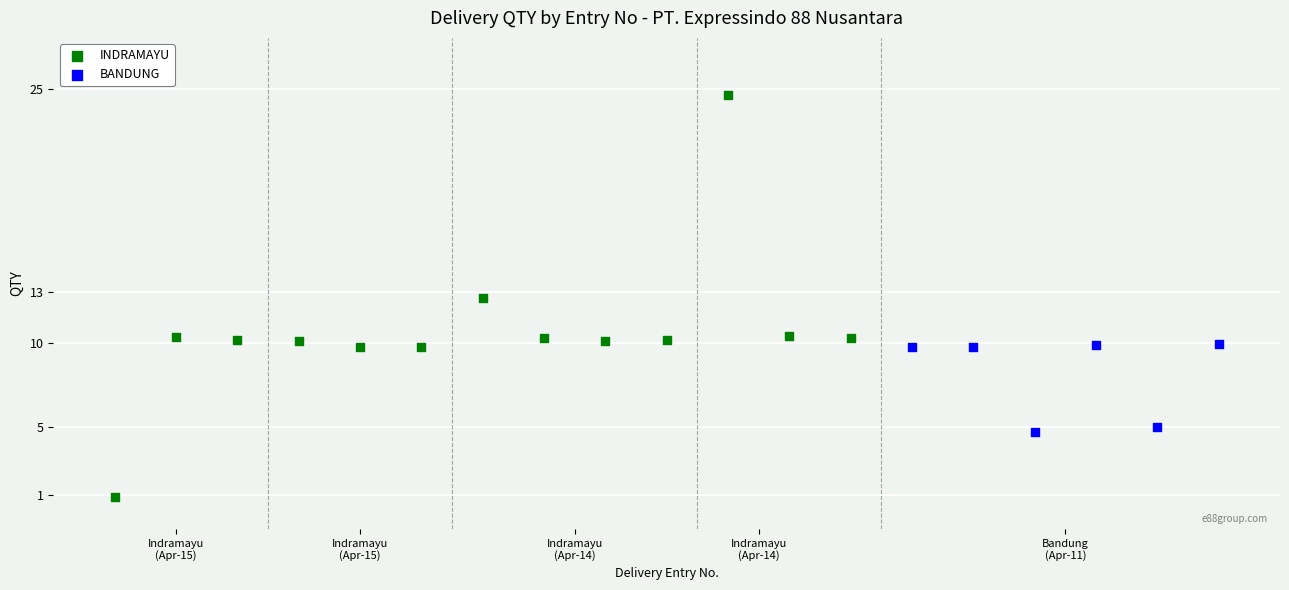

Which series reaches the minimum Y coordinate?

INDRAMAYU